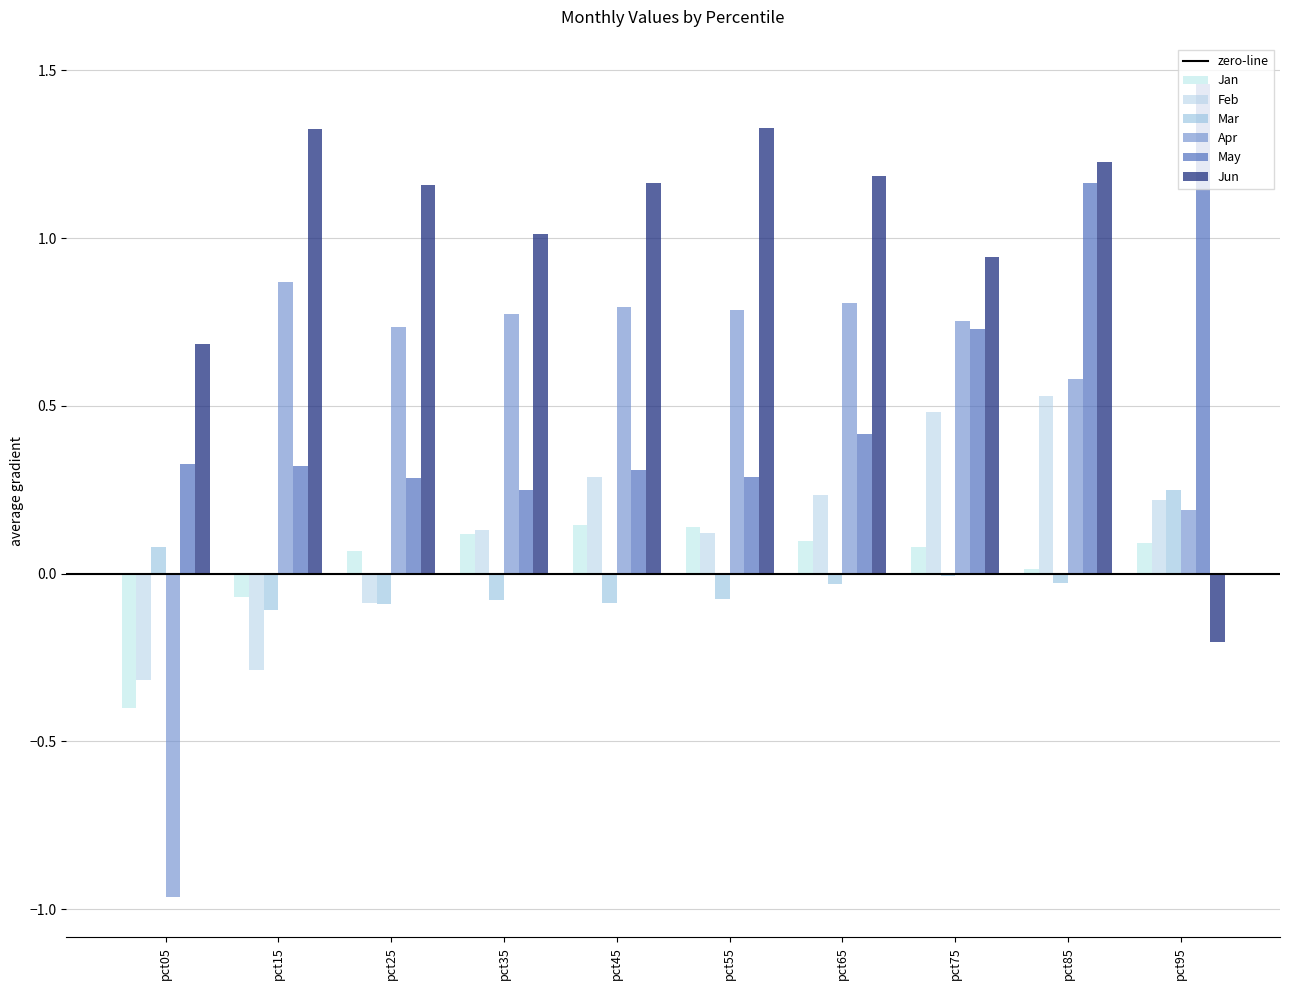

Reading left to right, transcribe all the data shown in this chart.

Jan: -0.4	-0.1	0.1	0.1	0.1	0.1	0.1	0.1	0.0	0.1
Feb: -0.3	-0.3	-0.1	0.1	0.3	0.1	0.2	0.5	0.5	0.2
Mar: 0.1	-0.1	-0.1	-0.1	-0.1	-0.1	-0.0	-0.0	-0.0	0.2
Apr: -1.0	0.9	0.7	0.8	0.8	0.8	0.8	0.8	0.6	0.2
May: 0.3	0.3	0.3	0.2	0.3	0.3	0.4	0.7	1.2	1.5
Jun: 0.7	1.3	1.2	1.0	1.2	1.3	1.2	0.9	1.2	-0.2